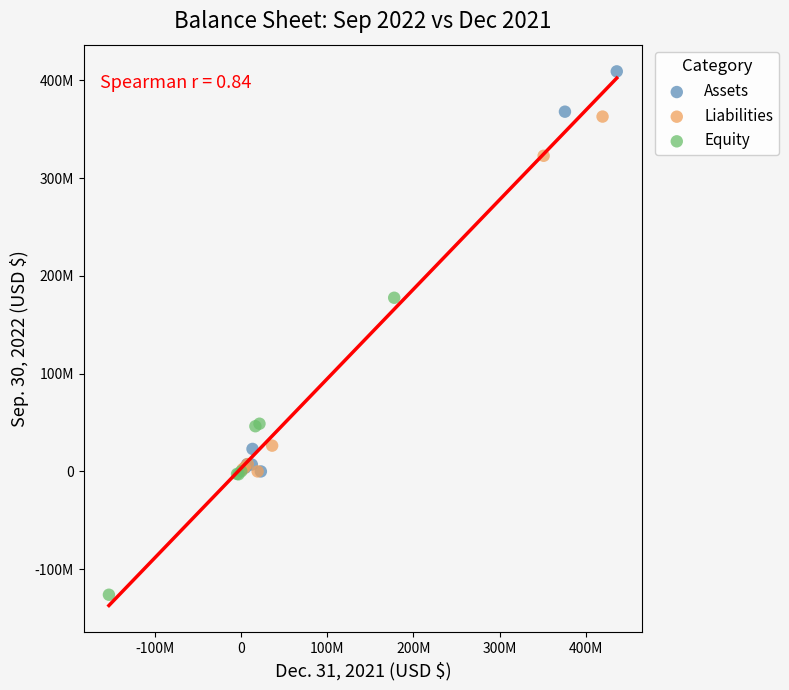

Which series contains the highest Y value?

Assets